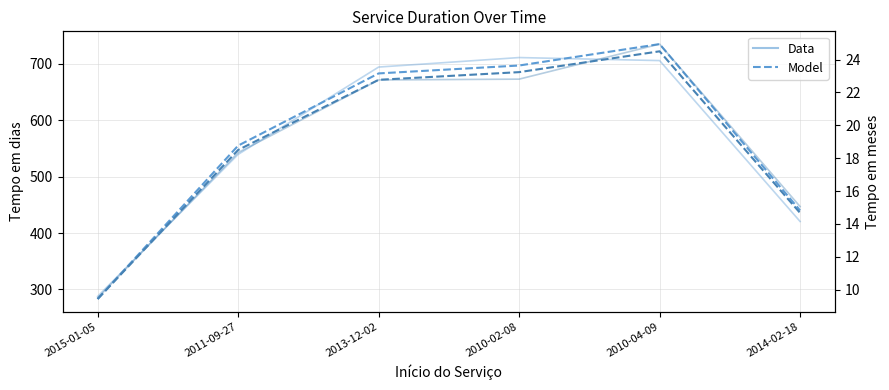

At which category does the chart reach its peak across all series?

2010-04-09